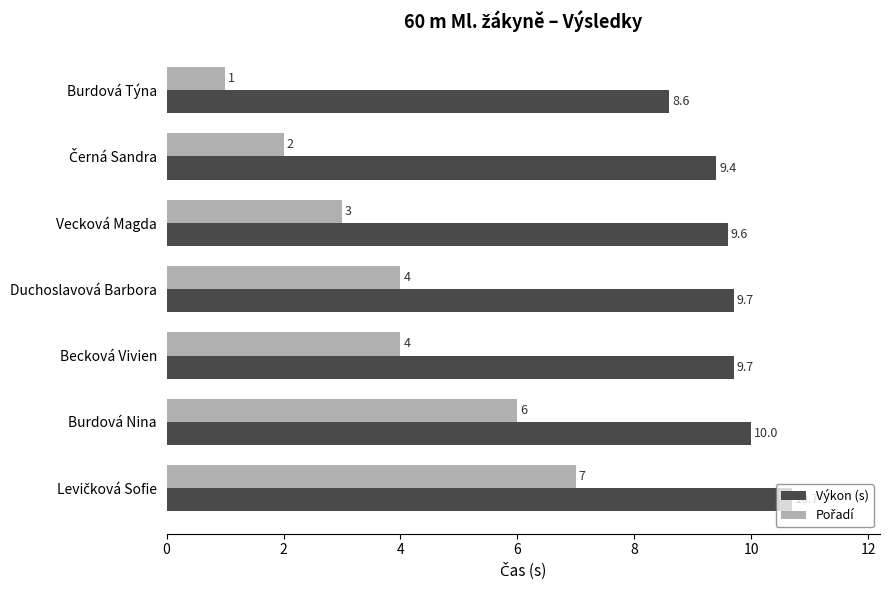

Which series has the largest total across all categories?

Výkon (s)